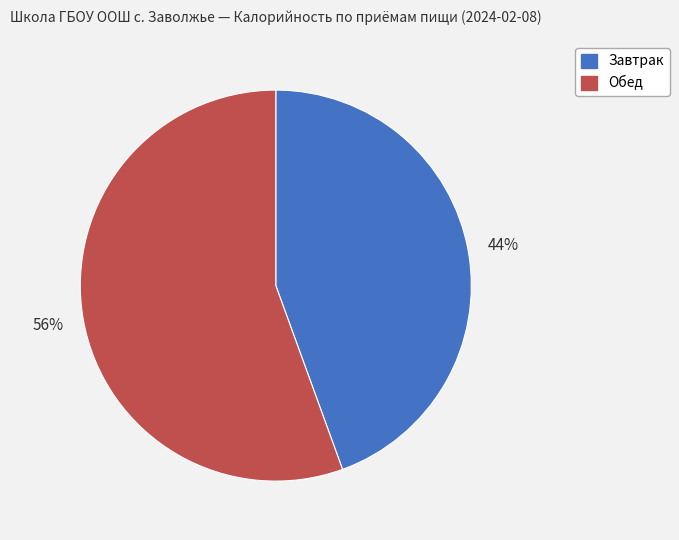

To the nearest percent, what percentage of the pie is Завтрак?

44%